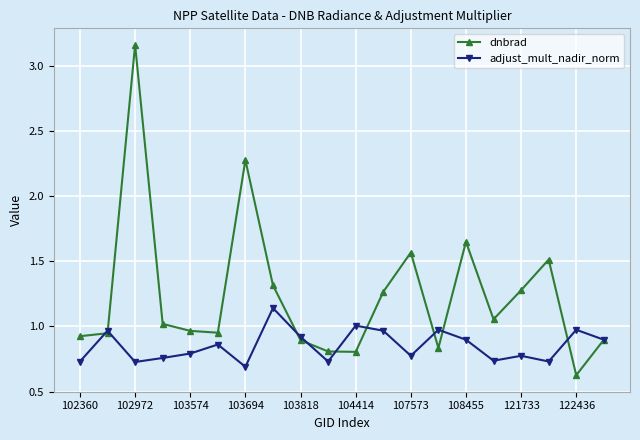

At how many categories does at least one series exceed 0?

20